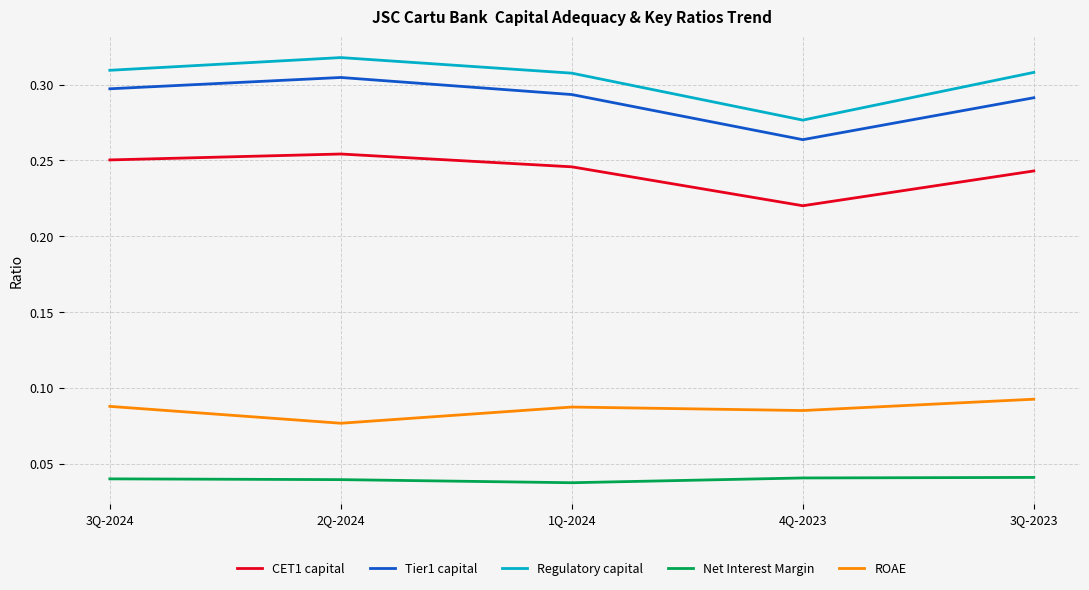

Between 2Q-2024 and 4Q-2023, which series saw the biggest shift?

Regulatory capital